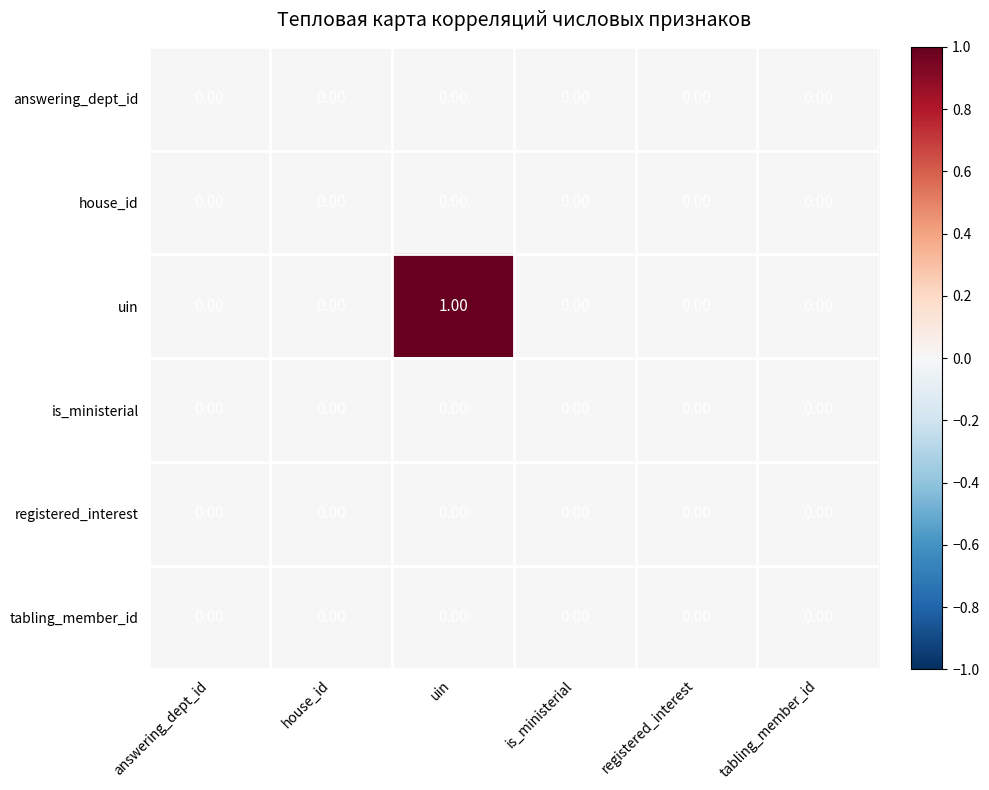

How many series are shown in this chart?

6